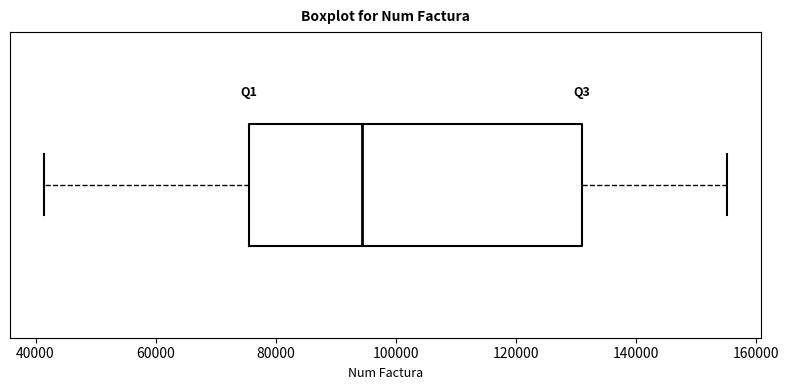

Transcribe this box plot: give where the median line is, the range the box spans, and where the two whiskers end, as read against the x-axis. The values are not printed on the chart, so give them approximately, as read against the axis.

median 94000, box 76000 to 132000, whiskers 42000 to 156000